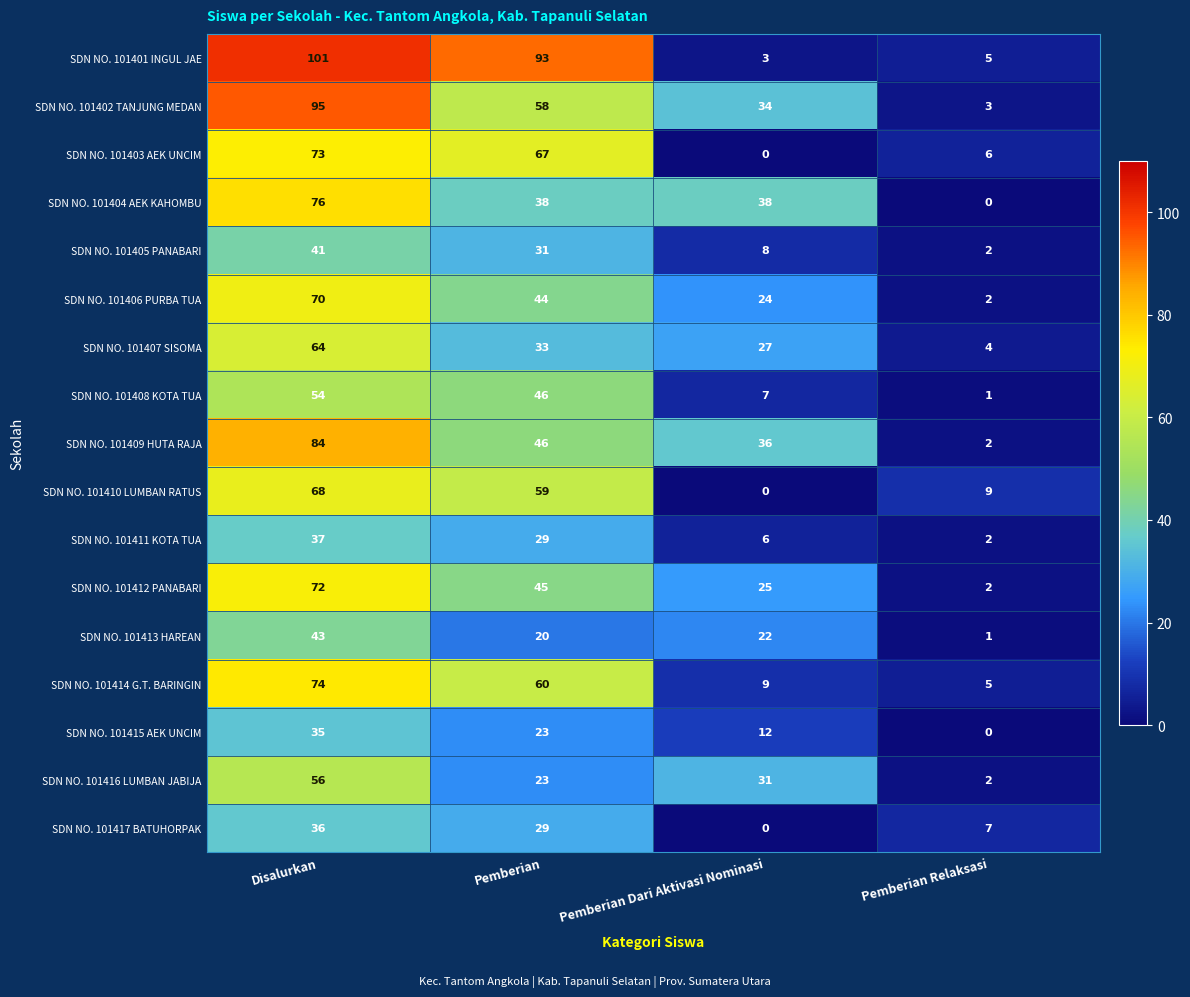

What is the total value across all series at Pemberian?

744